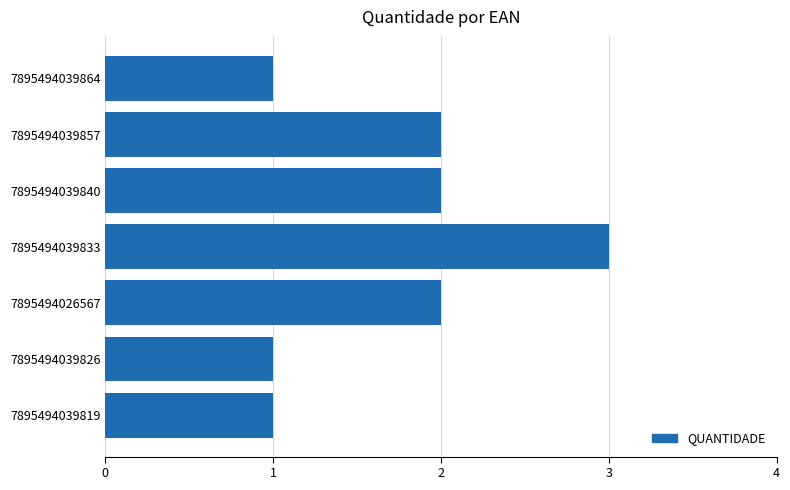

Reading bottom to top, list all the values displayed in this chart.

1	1	2	3	2	2	1